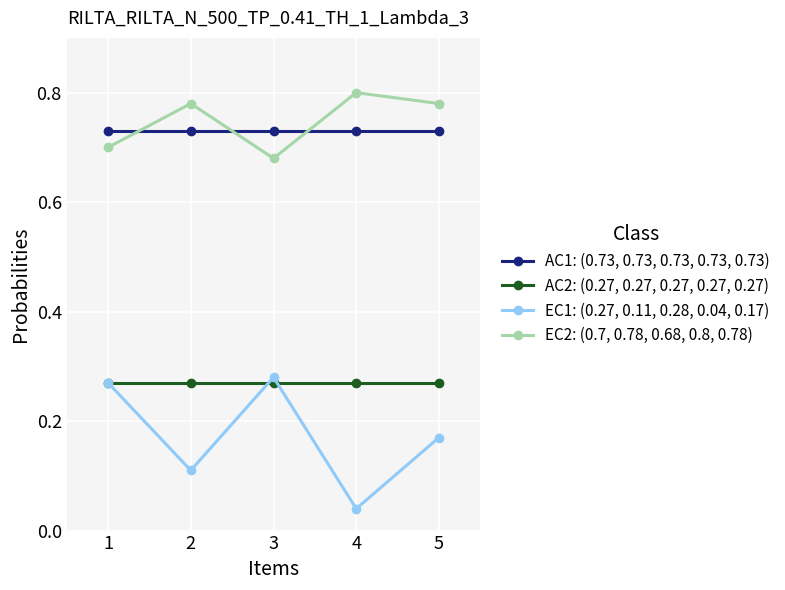

What is the total value across all series at 4?

1.8